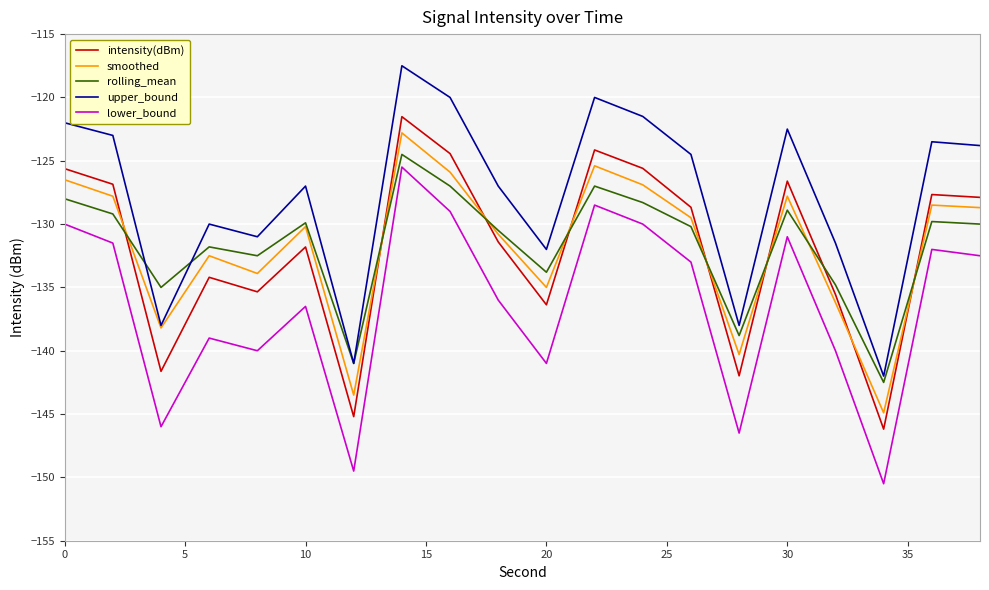

What is the minimum value shown in the chart?

-150.5